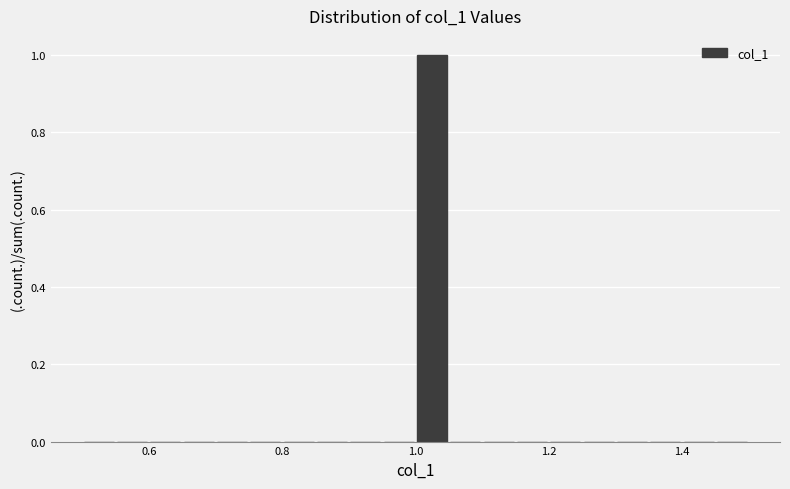

Read against the x-axis, roughly where is the centre of the tallest bar?

1.02